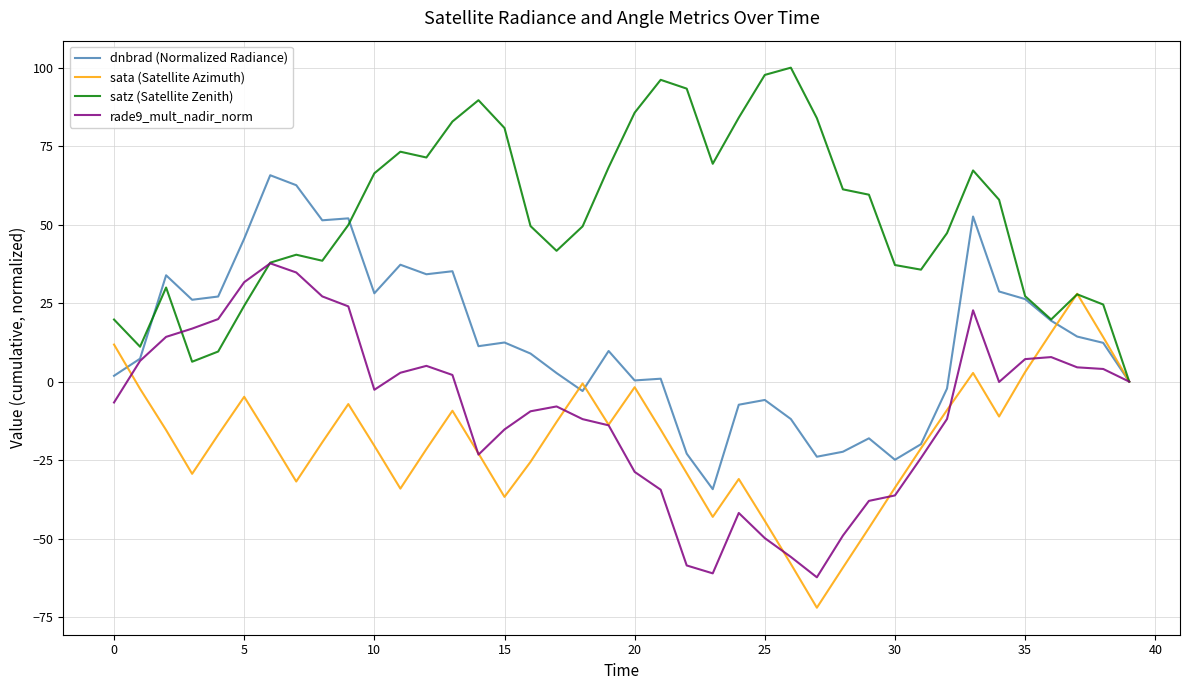

Is this an area chart (filled region under the line)?

No